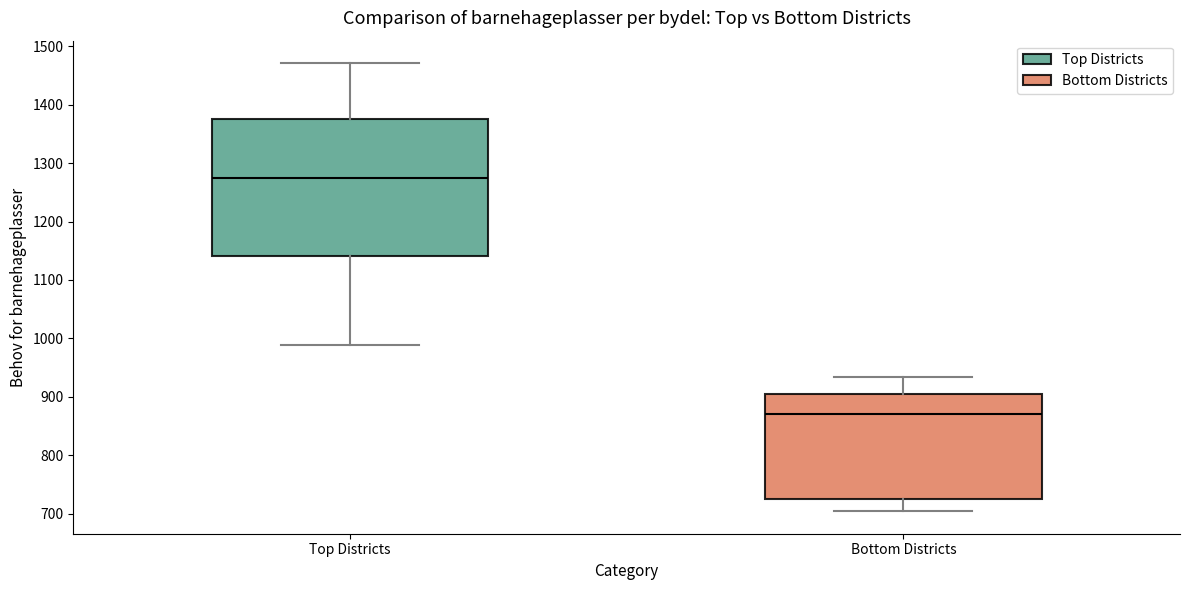

Reading left to right, read every box against the y-axis: the position of its median line, the range the box covers, and the ends of its whiskers. The values are not printed on the chart, so give them approximately, as read against the axis.

Top Districts: median 1270, box 1140 to 1370, whiskers 990 to 1470
Bottom Districts: median 870, box 730 to 910, whiskers 700 to 930